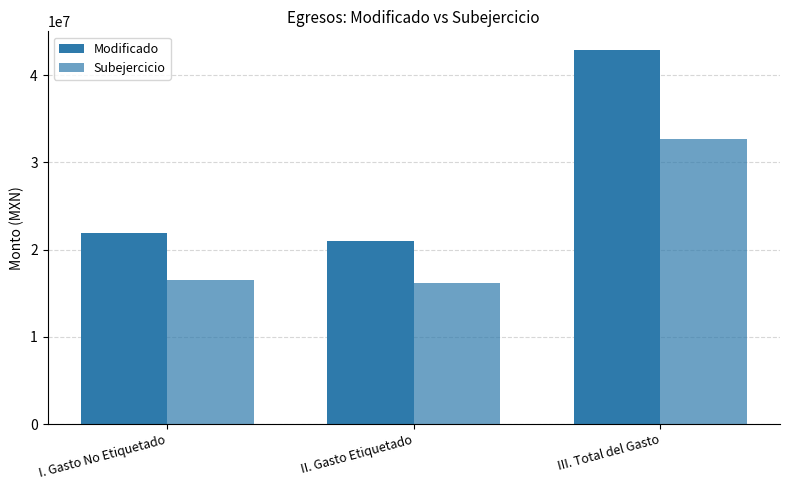

Is the value of Modificado at III. Total del Gasto greater than the value of Subejercicio at I. Gasto No Etiquetado?

Yes